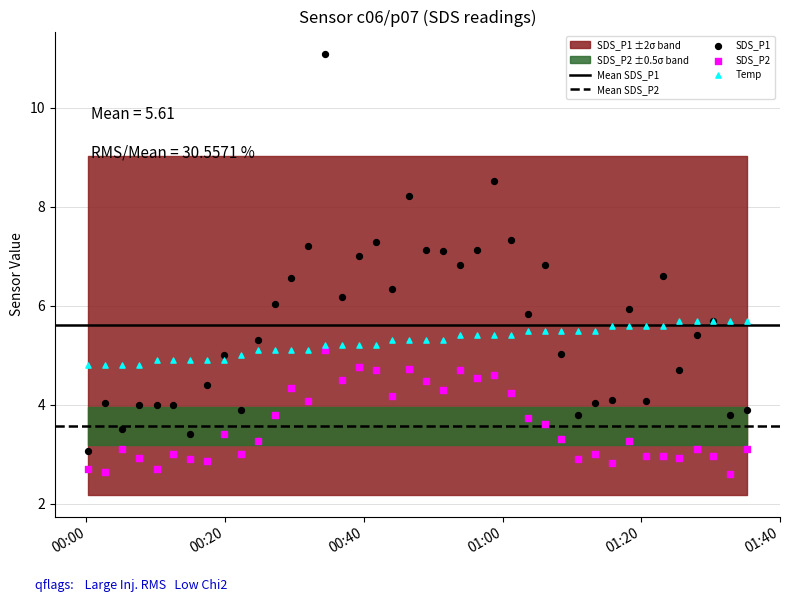

Which series reaches the minimum Y coordinate?

SDS_P2